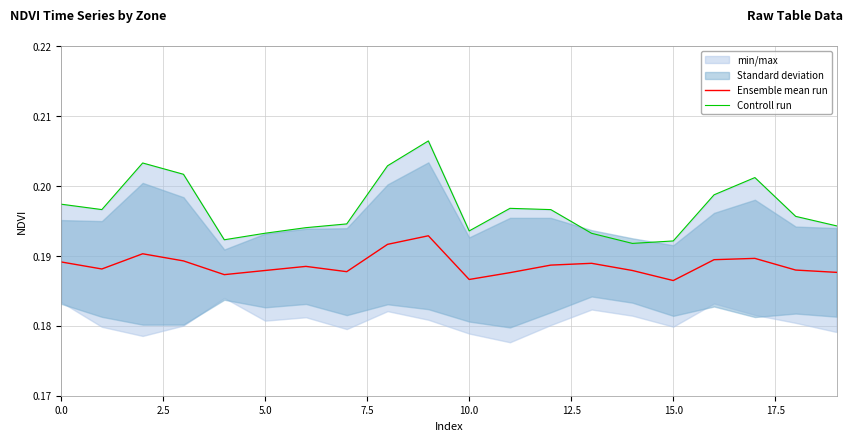

At which label is Ensemble mean run closest to 0?

15